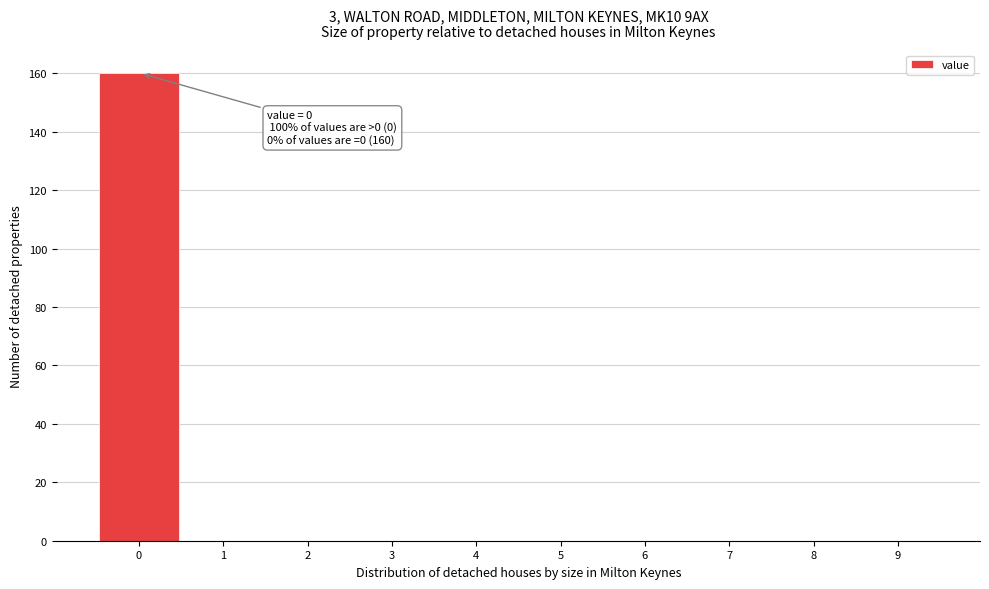

Reading left to right, transcribe all the data shown in this chart.

0=160	1=0	2=0	3=0	4=0	5=0	6=0	7=0	8=0	9=0